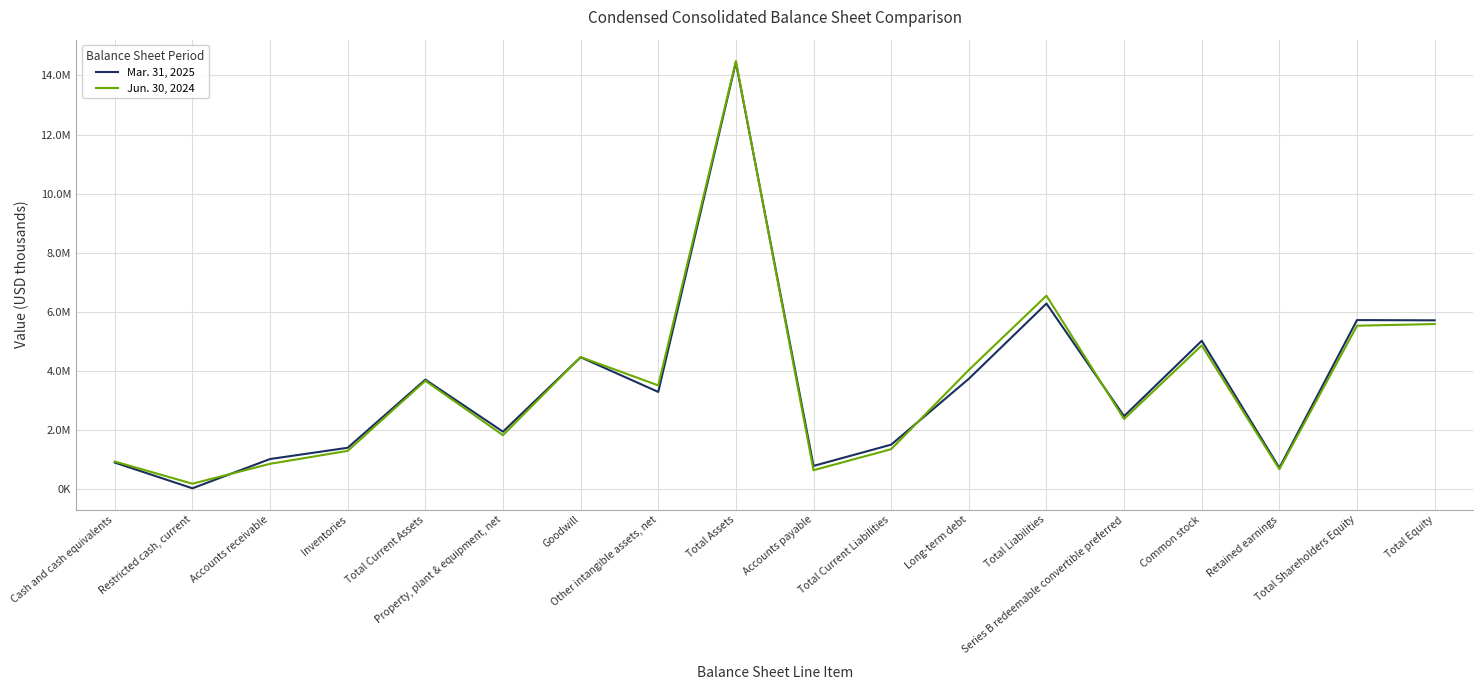

The Mar. 31, 2025 series shows 713135 at Retained earnings. True or false?

True